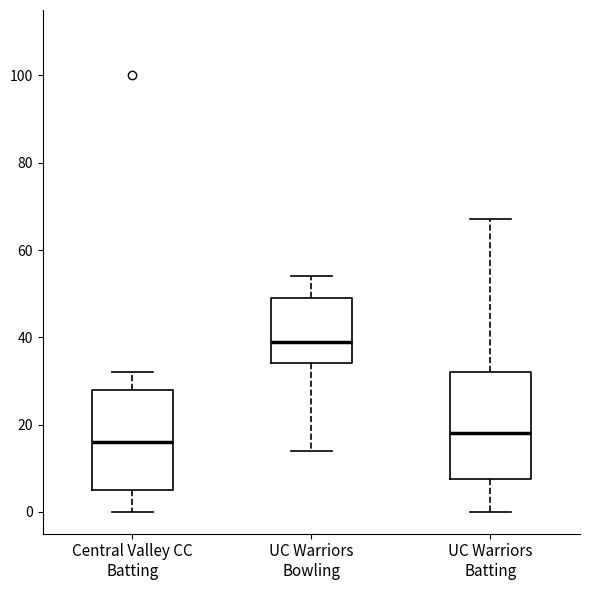

Reading left to right, transcribe this box plot: for each box, give where its median line is, the range the box spans, and where its two whiskers end, as read against the y-axis. The values are not printed on the chart, so give them approximately, as read against the axis.

Central Valley CC Batting: median 16, box 6 to 28, whiskers 0 to 32
UC Warriors Bowling: median 40, box 34 to 50, whiskers 14 to 54
UC Warriors Batting: median 18, box 8 to 32, whiskers 0 to 68